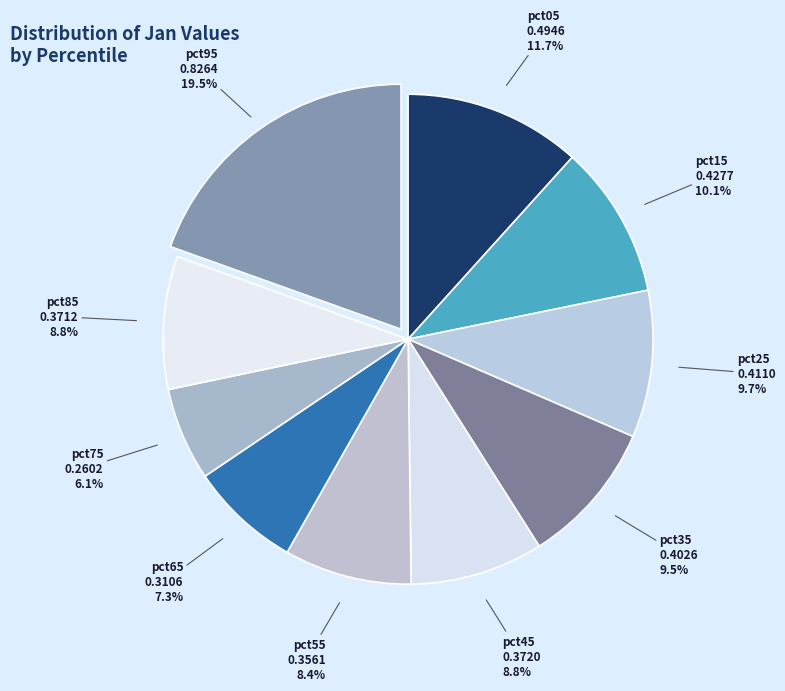

What portion of the pie excludes pct15?

89.9%